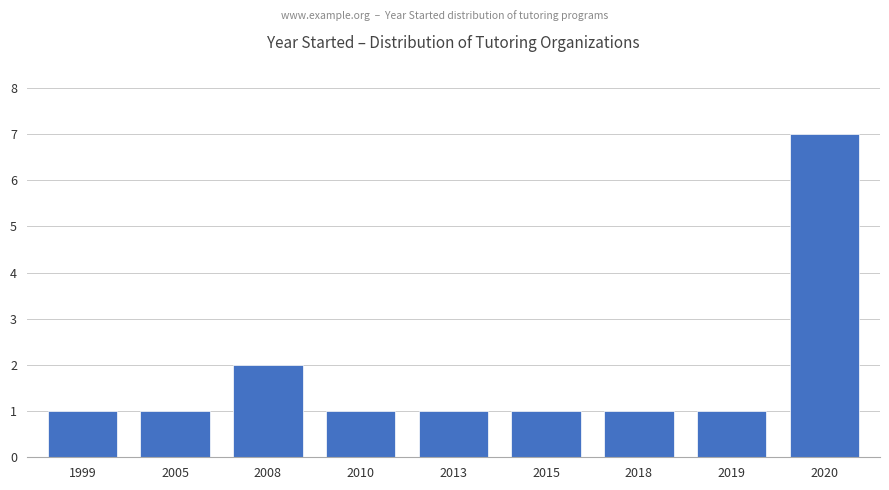

Reading right to left, what are all the values shown in this chart?

2020=7	2019=1	2018=1	2015=1	2013=1	2010=1	2008=2	2005=1	1999=1